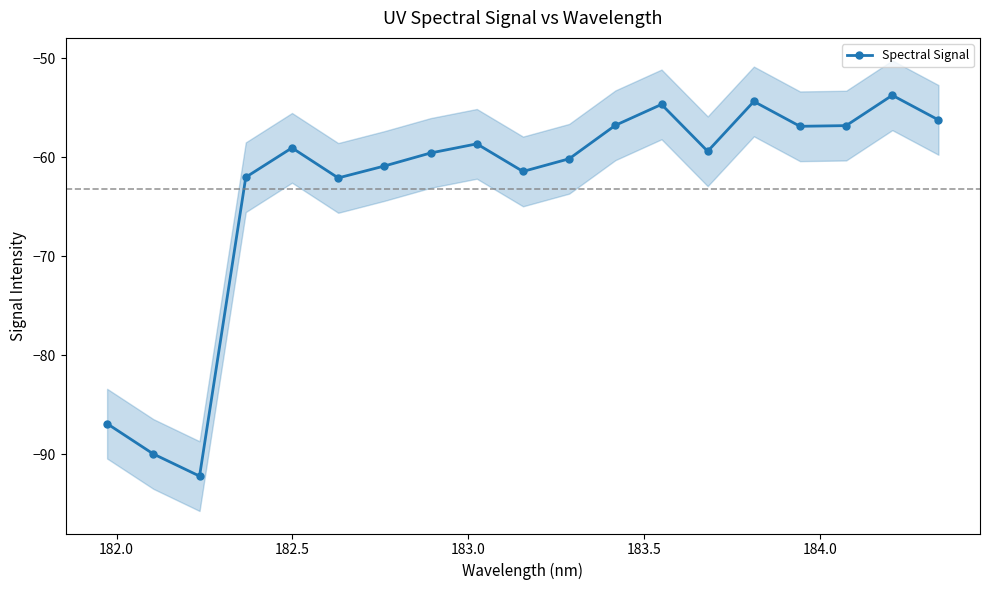

What is the lowest value of the Spectral Signal series?

-92.2